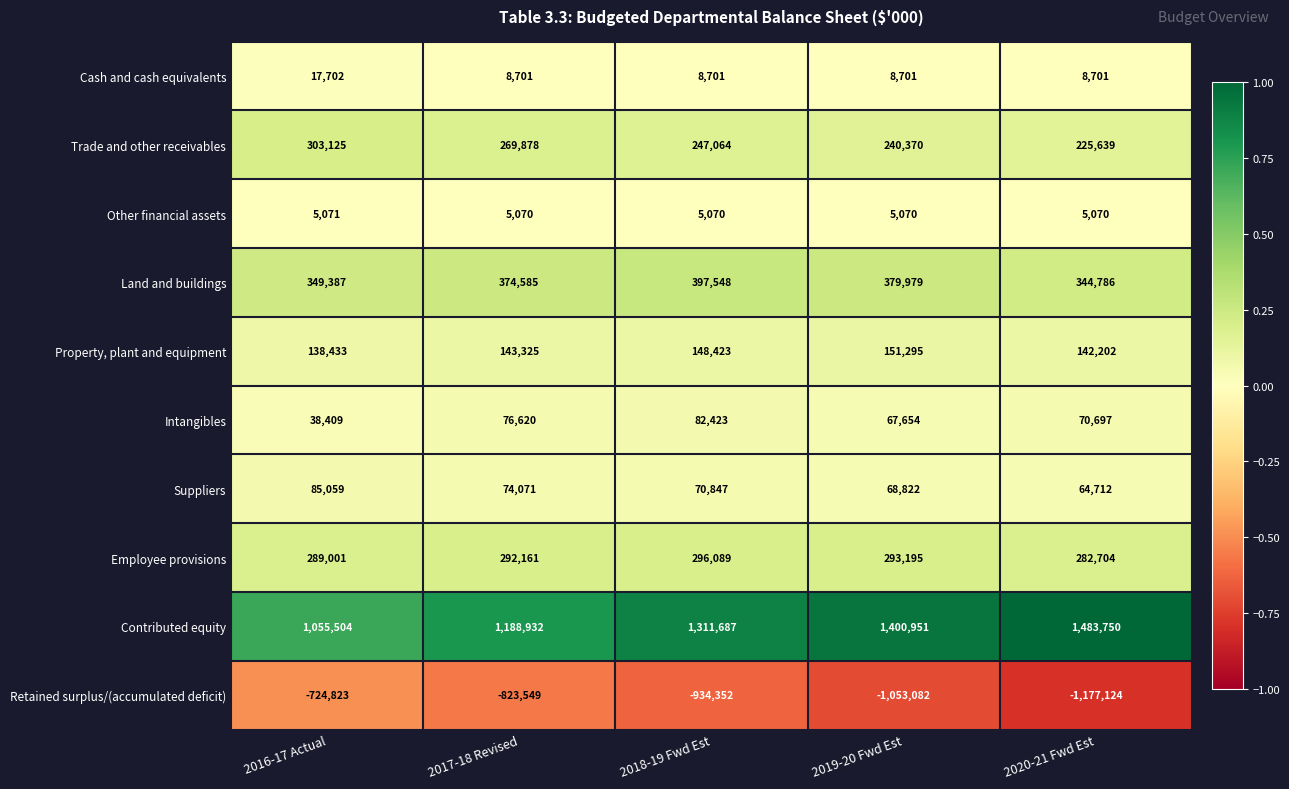

Which series has the largest range (max minus min)?

Retained surplus/(accumulated deficit)